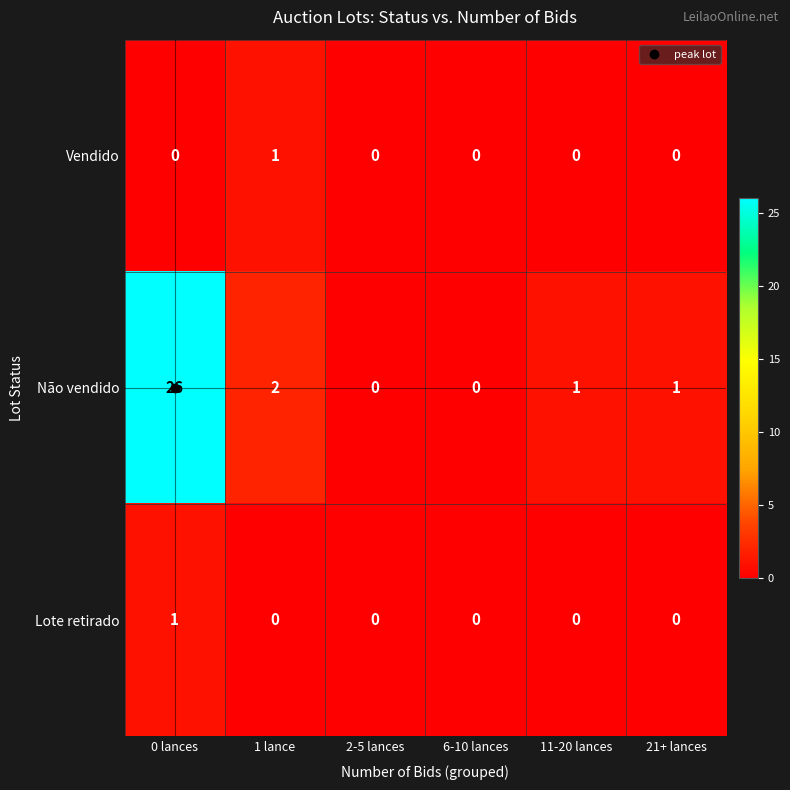

What is the maximum value shown in the chart?

26